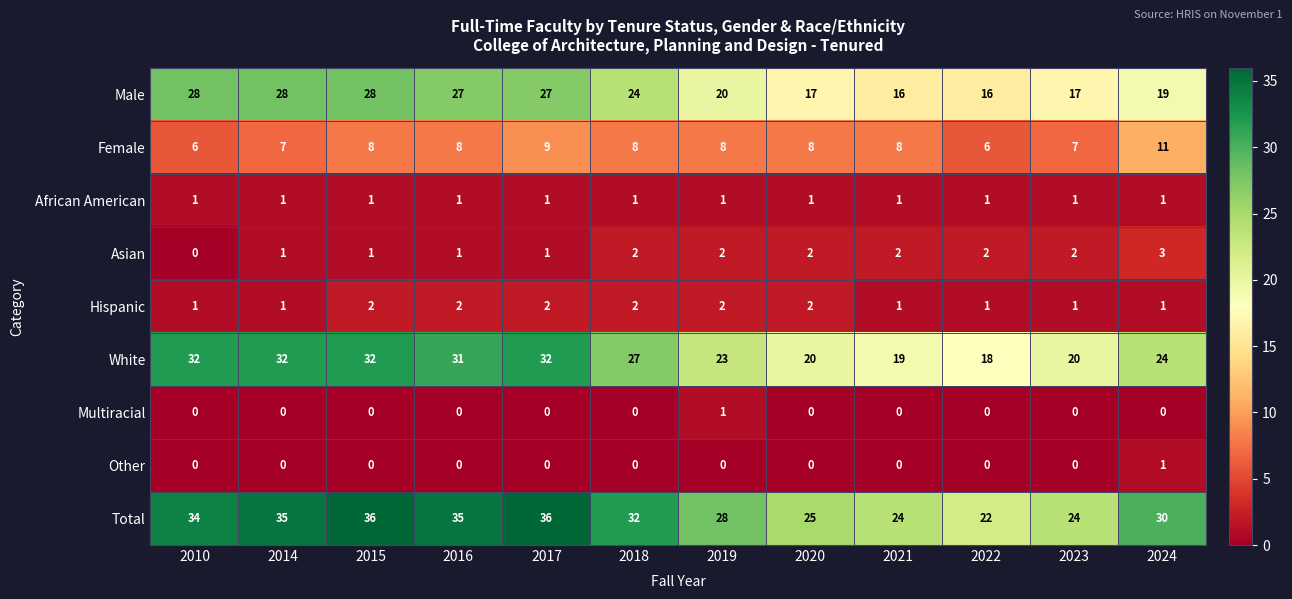

Between 2017 and 2018, which series saw the biggest shift?

White